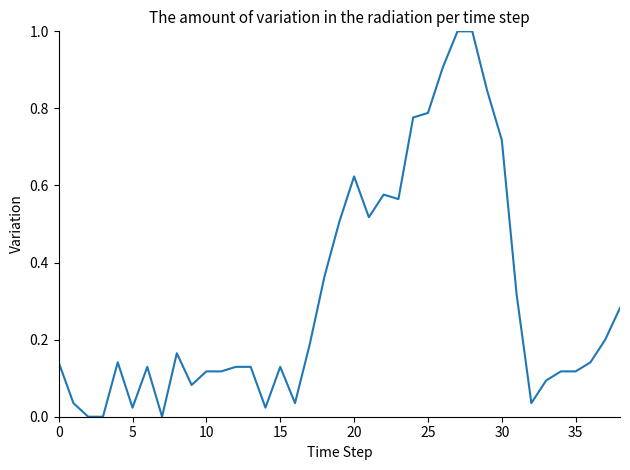

What is the difference between the maximum and minimum values?

1.0